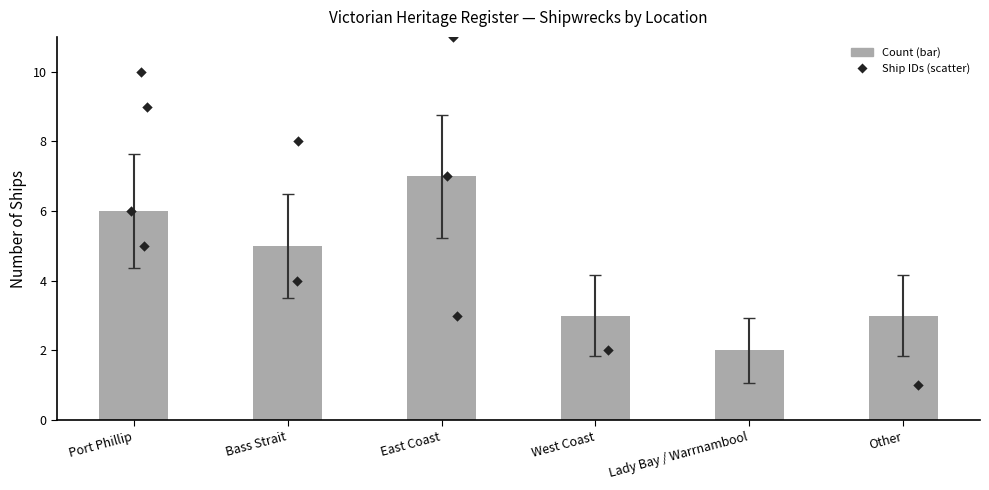

Between East Coast and Other, which is larger?

East Coast